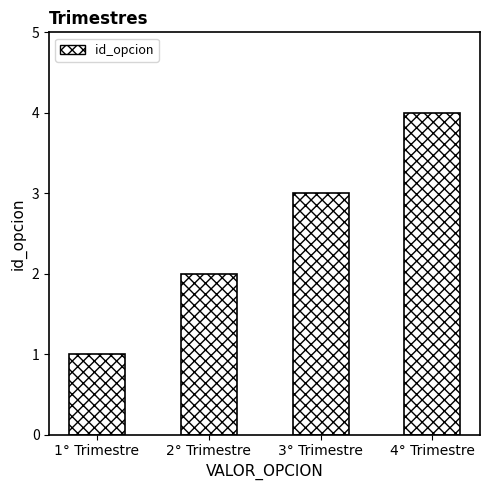

Reading left to right, transcribe all the data shown in this chart.

1° Trimestre=1	2° Trimestre=2	3° Trimestre=3	4° Trimestre=4